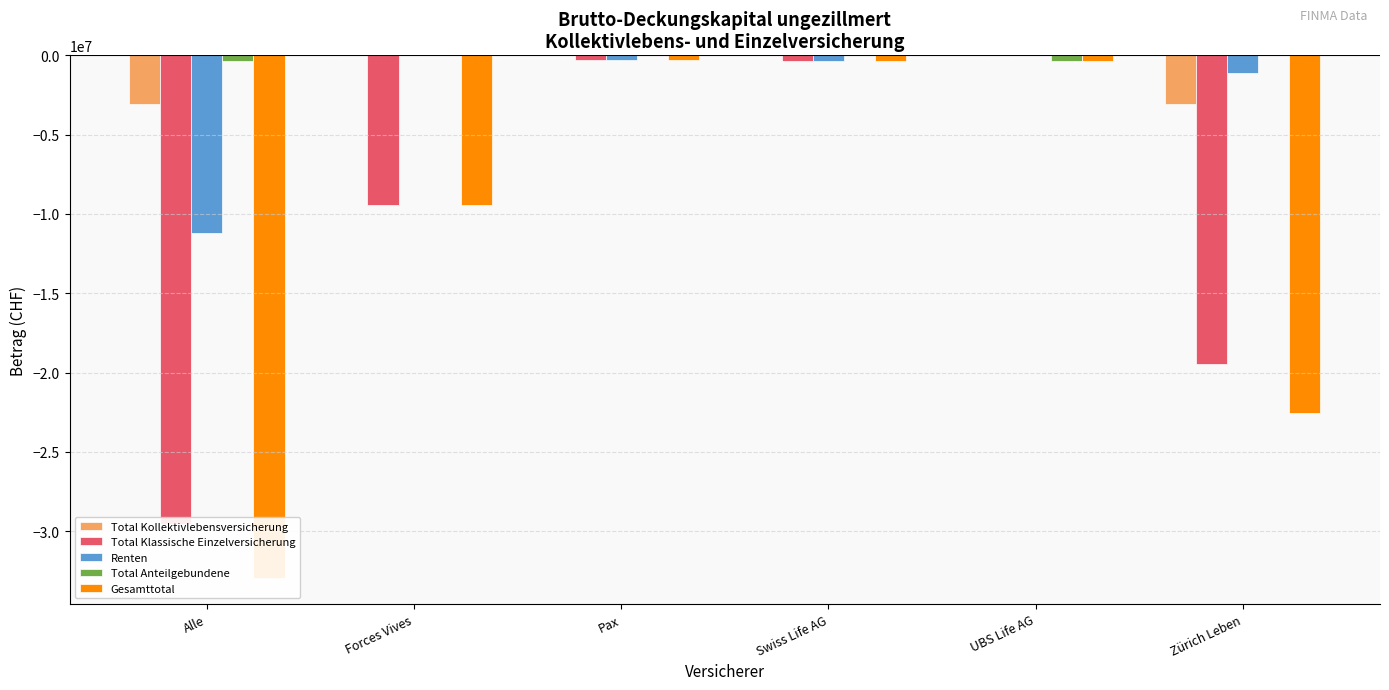

Does the chart contain stacked bars?

No